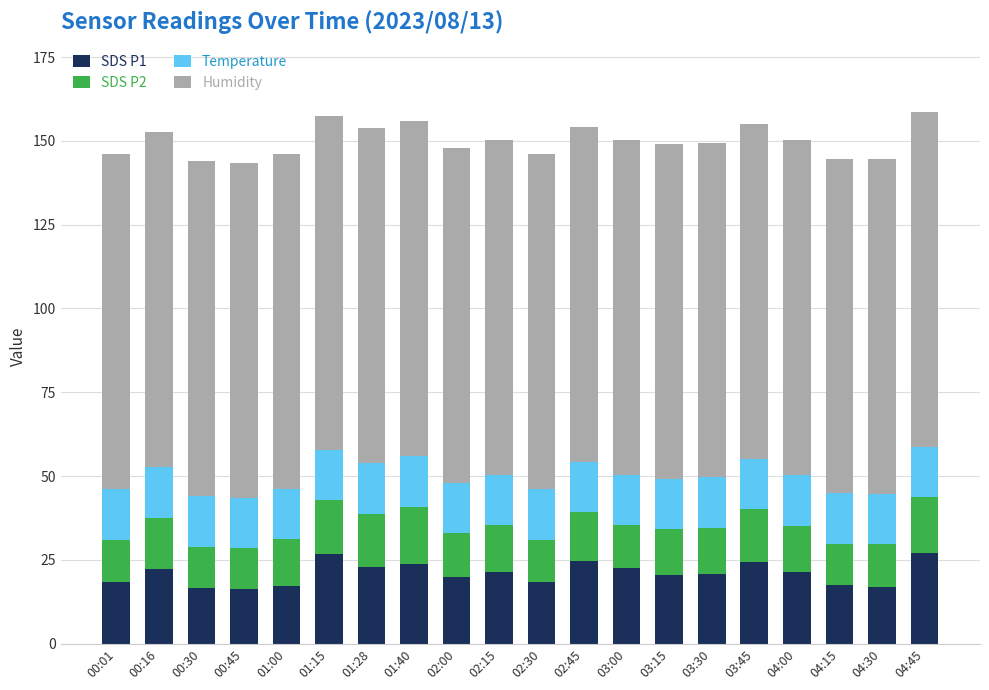

Are the bars horizontal?

No